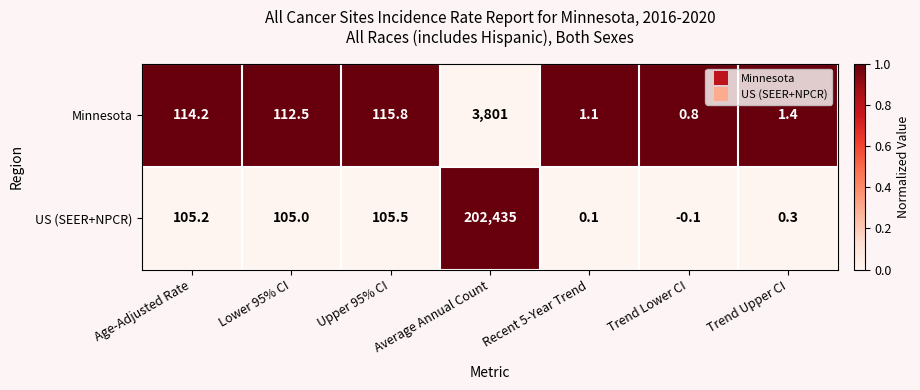

At which label is US (SEER+NPCR) closest to 101217?

Upper 95% CI